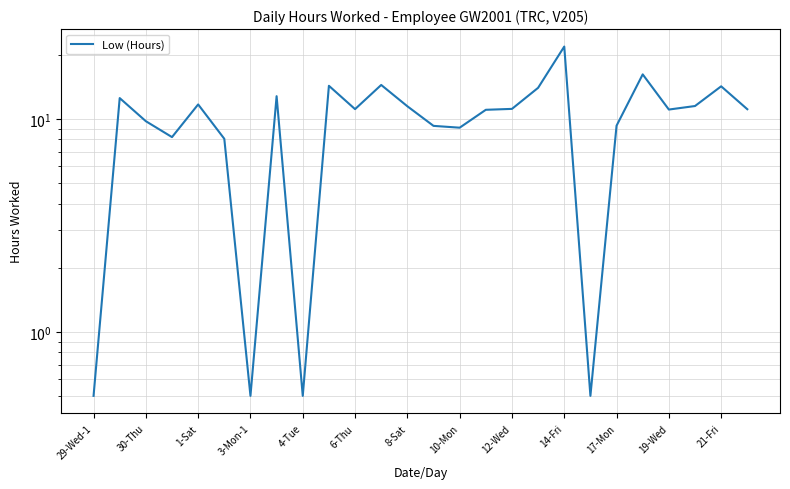

What value does the data have at 29-Wed-1?

0.5